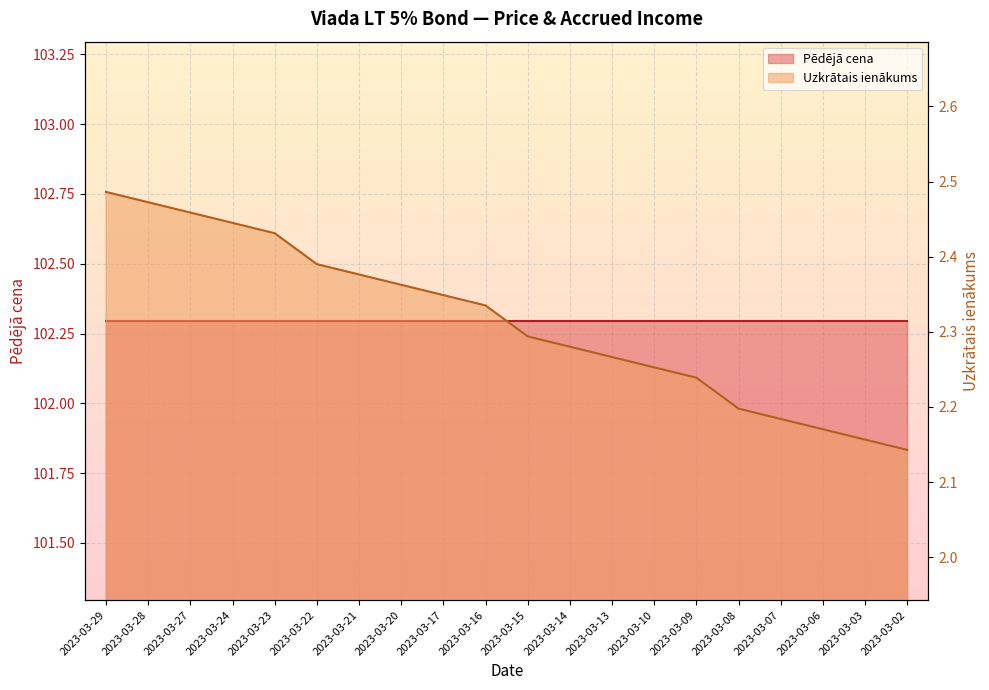

Rank the categories by value from highest to lowest.

2023-03-29, 2023-03-28, 2023-03-27, 2023-03-24, 2023-03-23, 2023-03-22, 2023-03-21, 2023-03-20, 2023-03-17, 2023-03-16, 2023-03-15, 2023-03-14, 2023-03-13, 2023-03-10, 2023-03-09, 2023-03-08, 2023-03-07, 2023-03-06, 2023-03-03, 2023-03-02